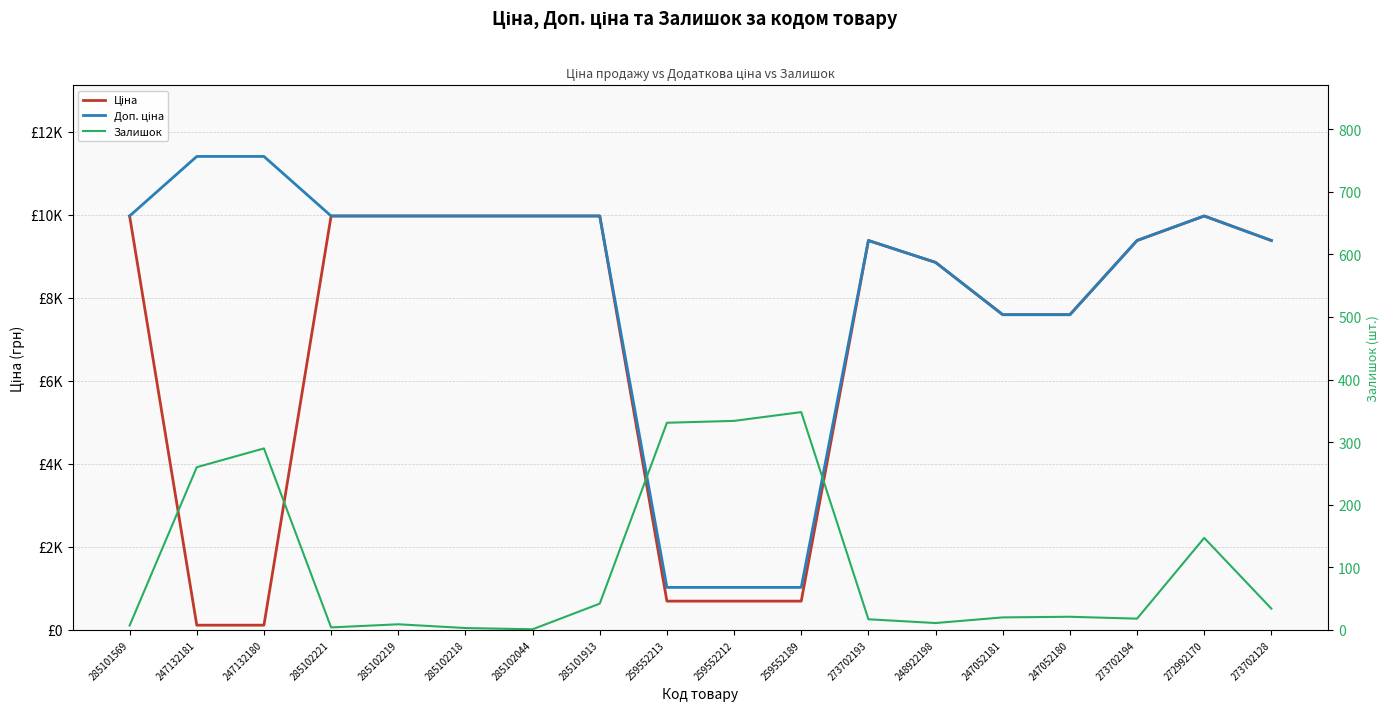

True or false: Доп. ціна and Залишок intersect in this chart.

False